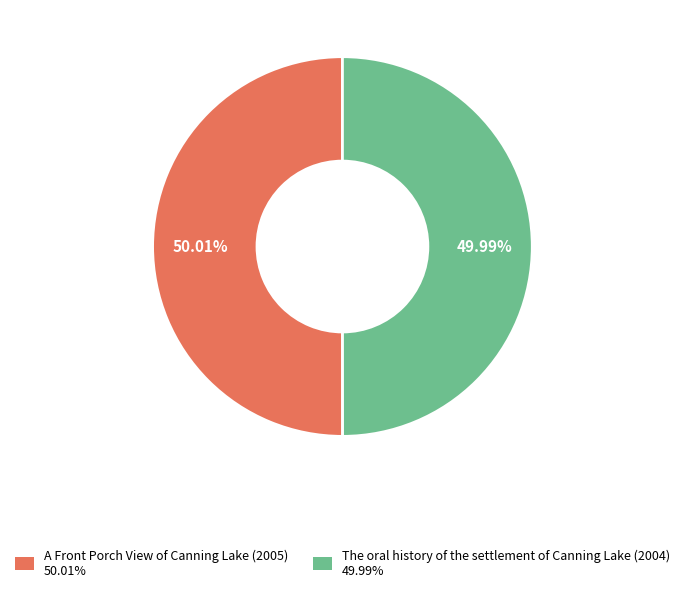

To the nearest percent, what portion does A Front Porch View of Canning Lake (2005) represent?

50%